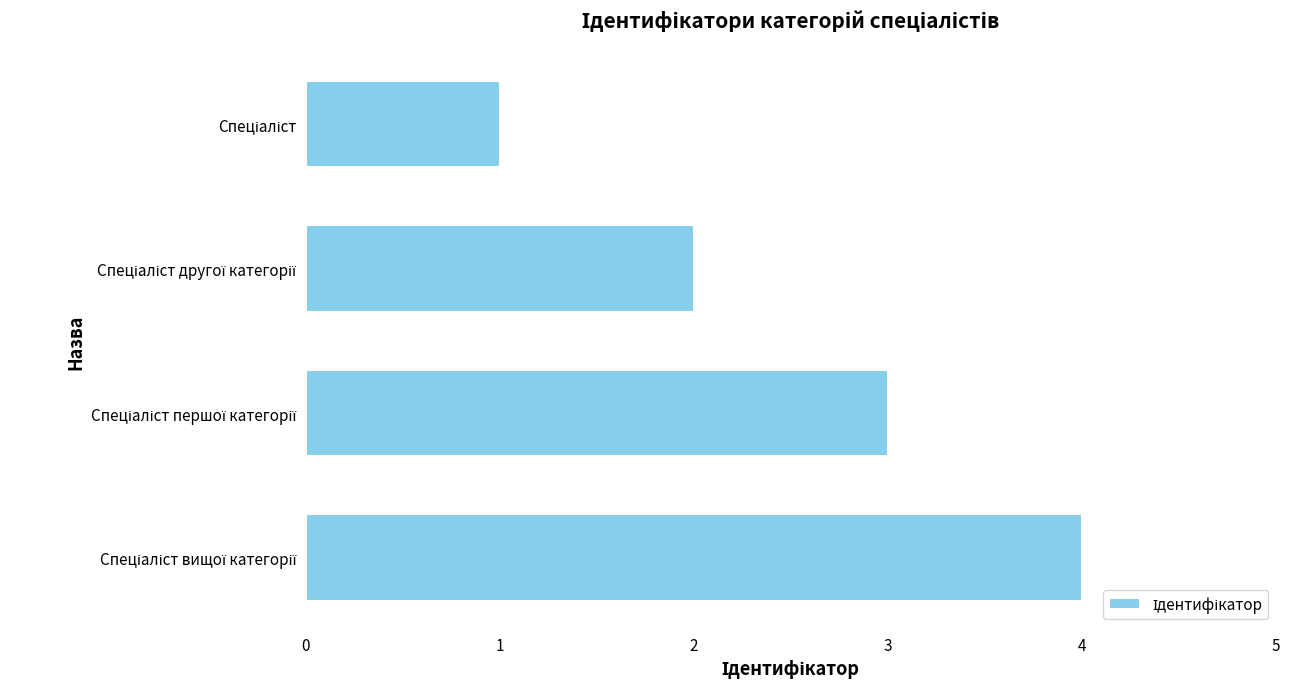

What is the sum of all values?

10